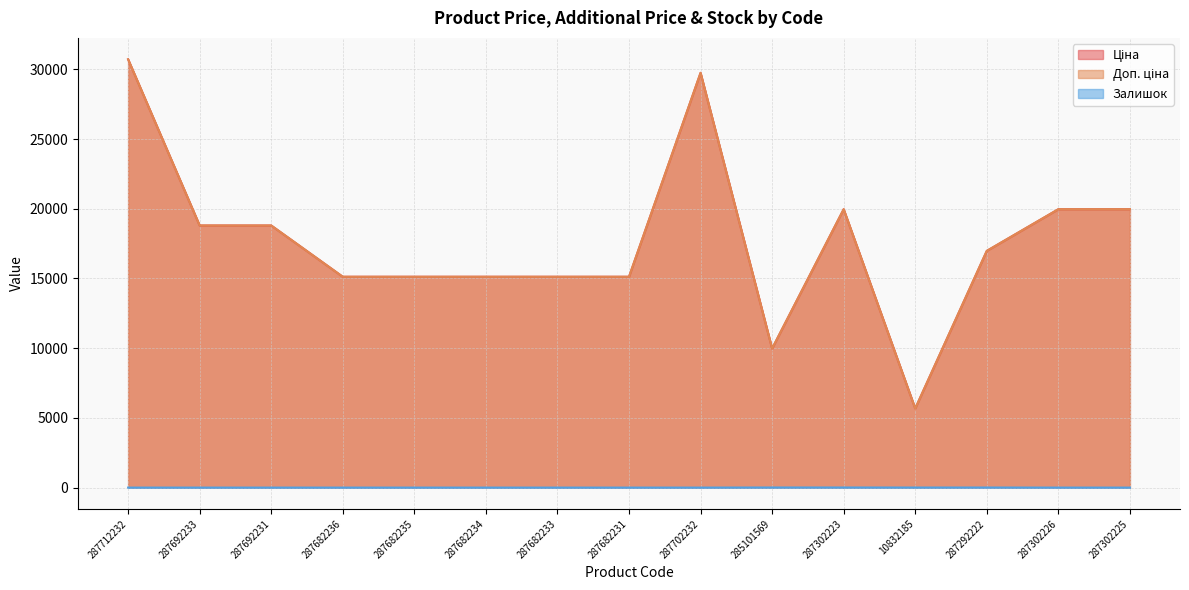

True or false: Ціна and Залишок cross at least once.

False